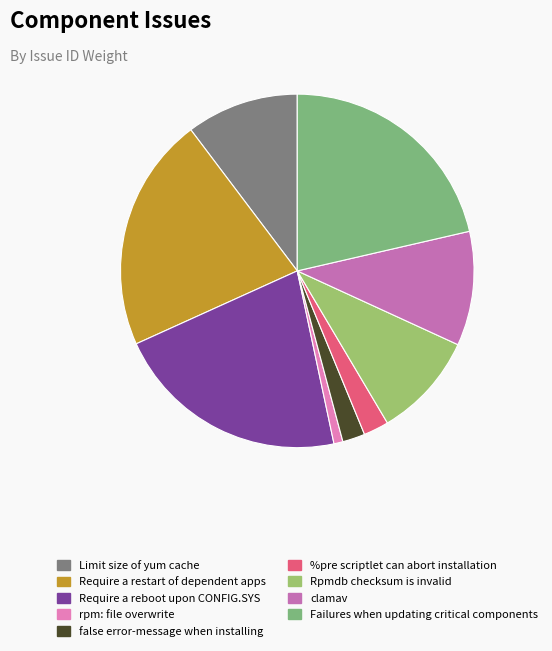

To the nearest percent, what is the combined percentage of false error-message when installing and Limit size of yum cache?

12%